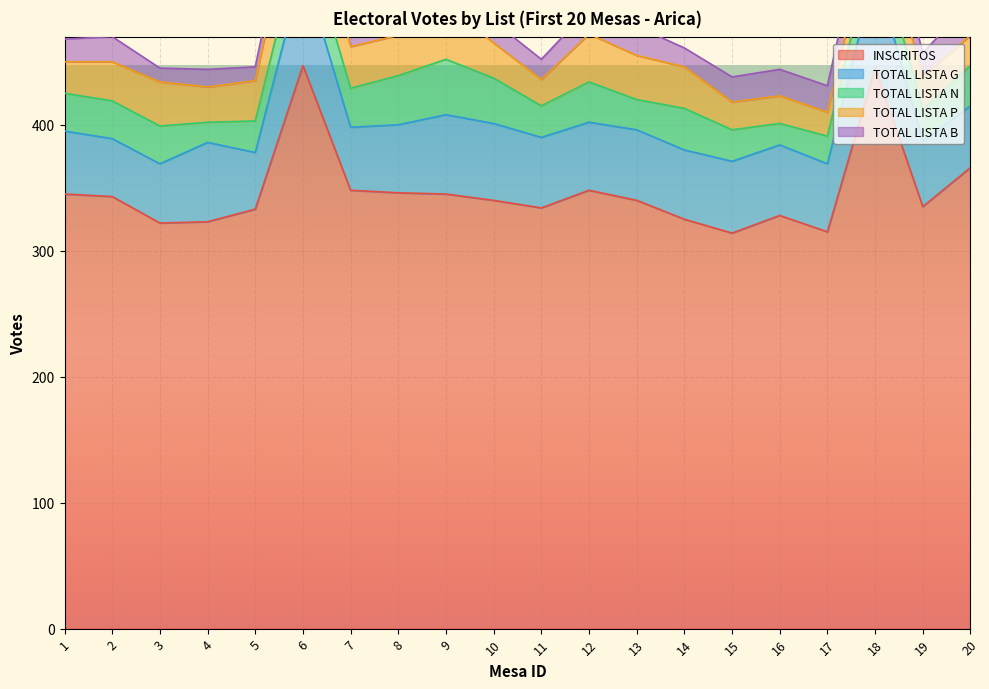

True or false: INSCRITOS and TOTAL LISTA G cross at least once.

False